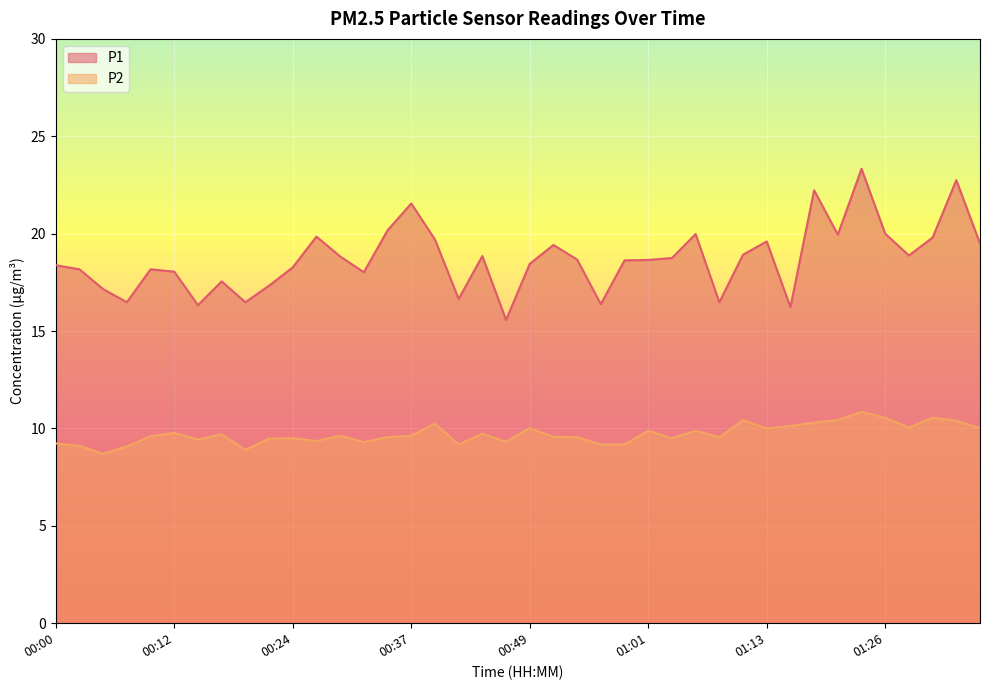

Which series changed the most between 00:49 and 01:31?

P1